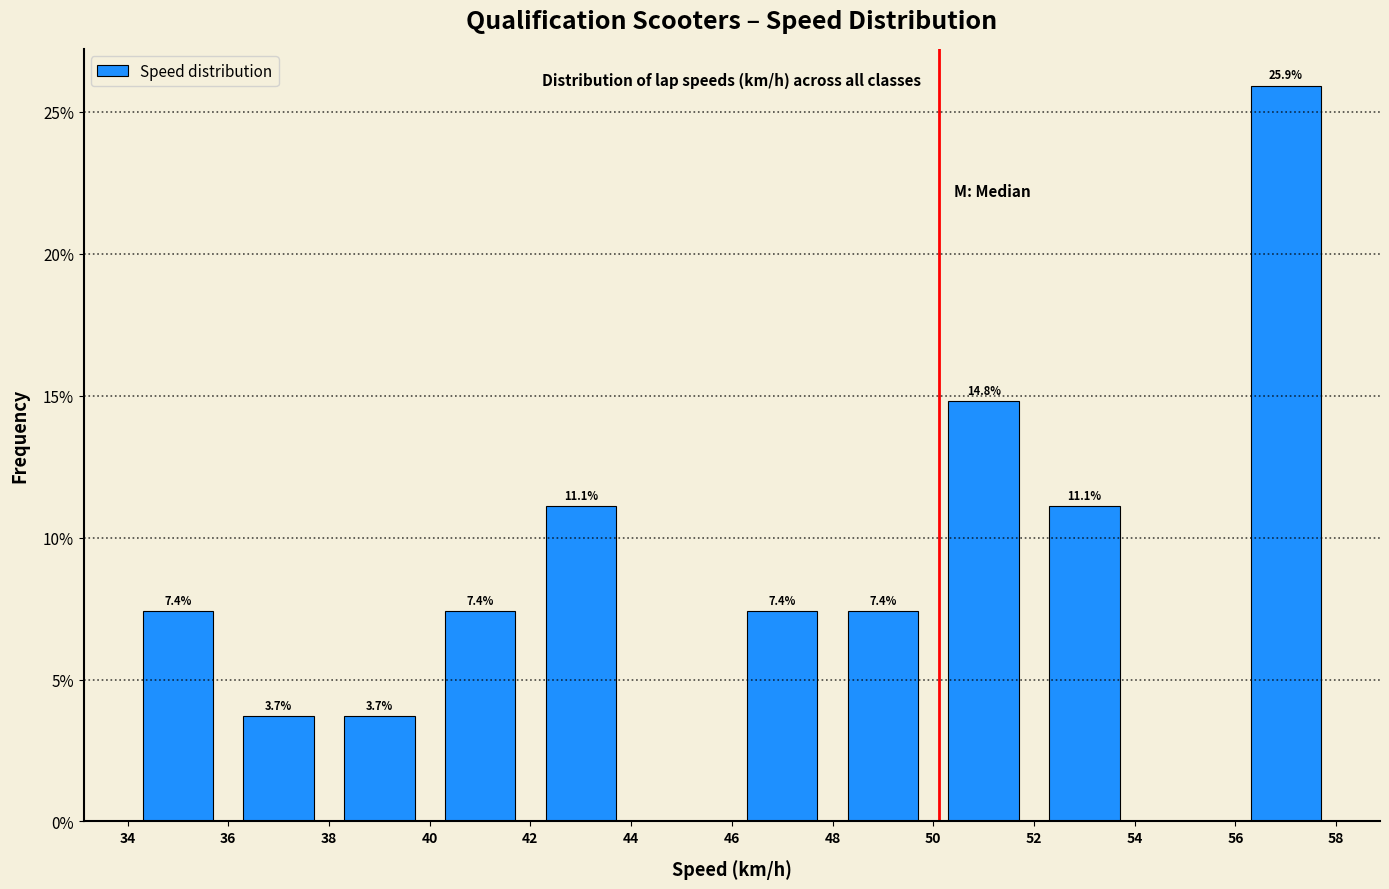

Over which range of the x-axis is the bar tallest?

56 to 58